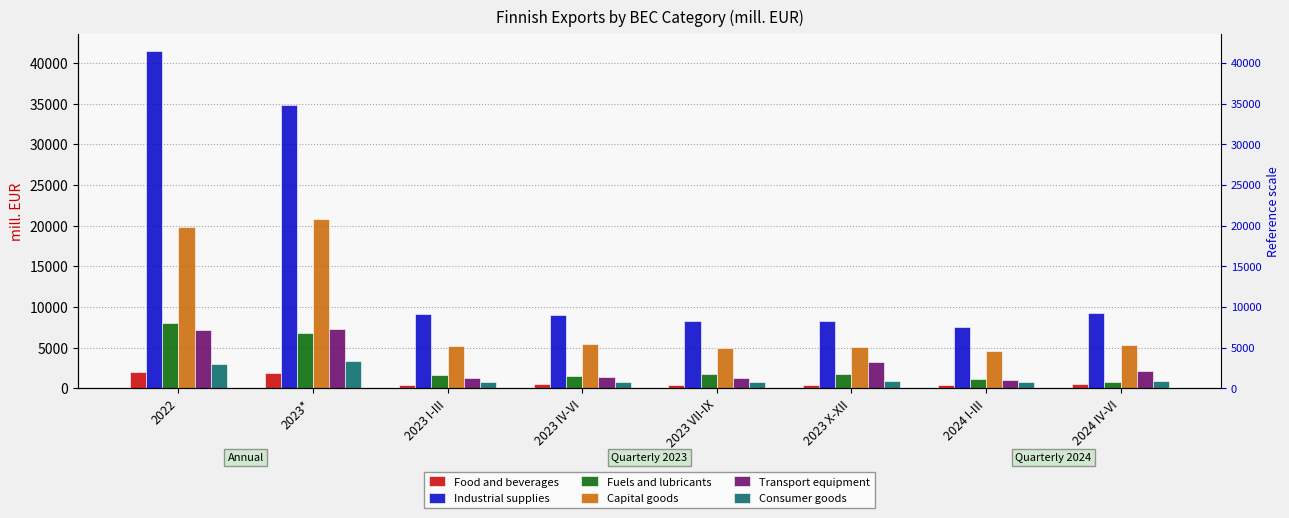

Which has a higher value, 2022 or 2024 I-III?

2022